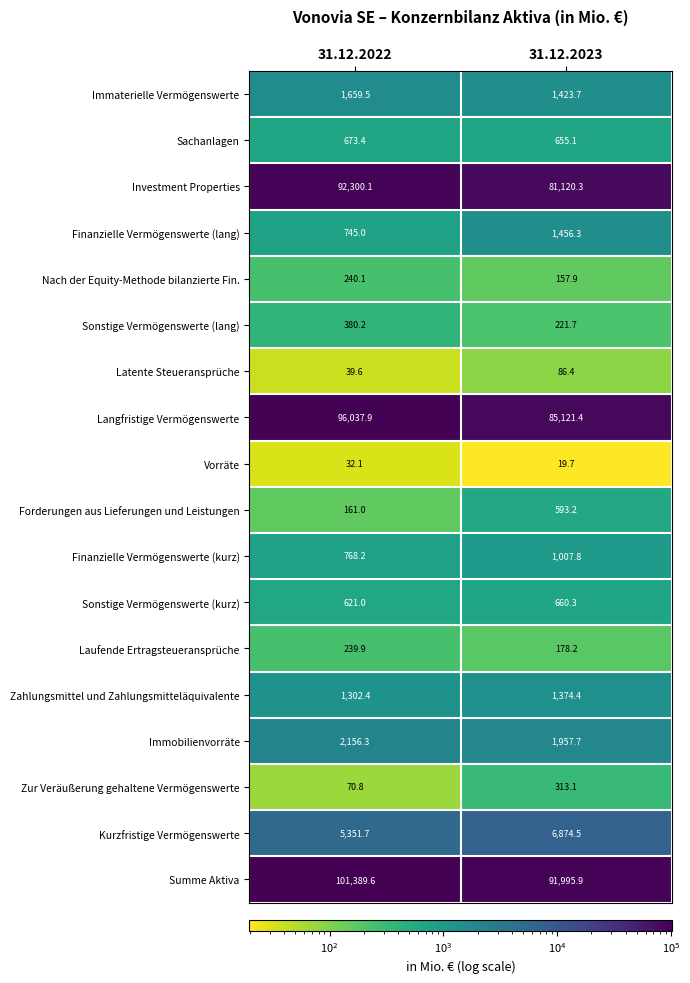

At how many categories does at least one series exceed 44516?

2